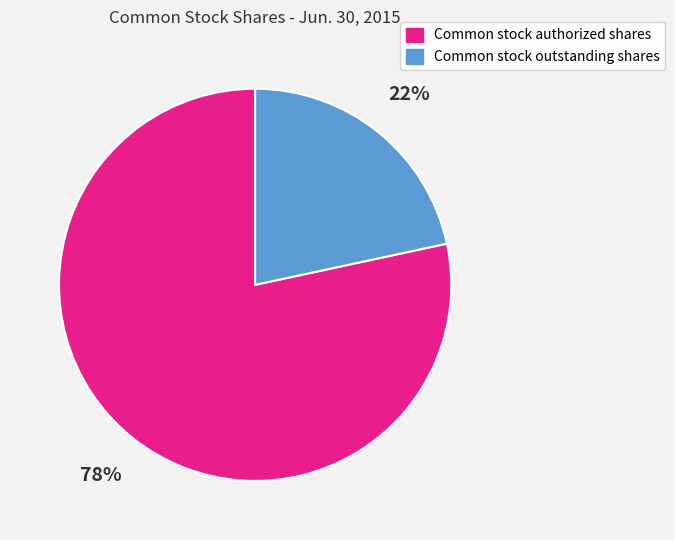

To the nearest percent, what is the combined percentage of Common stock outstanding shares and Common stock authorized shares?

100%